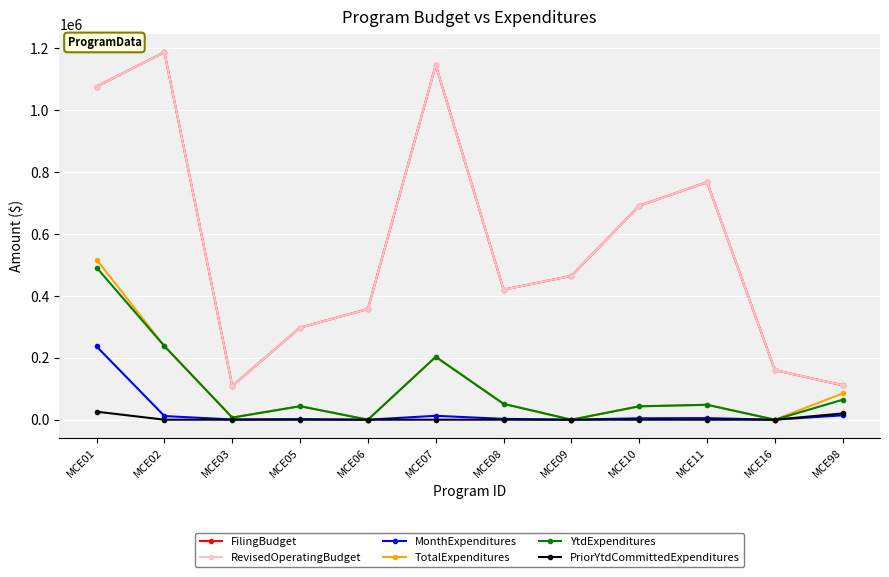

What is the value of the RevisedOperatingBudget point at the 3rd from the left?

109000